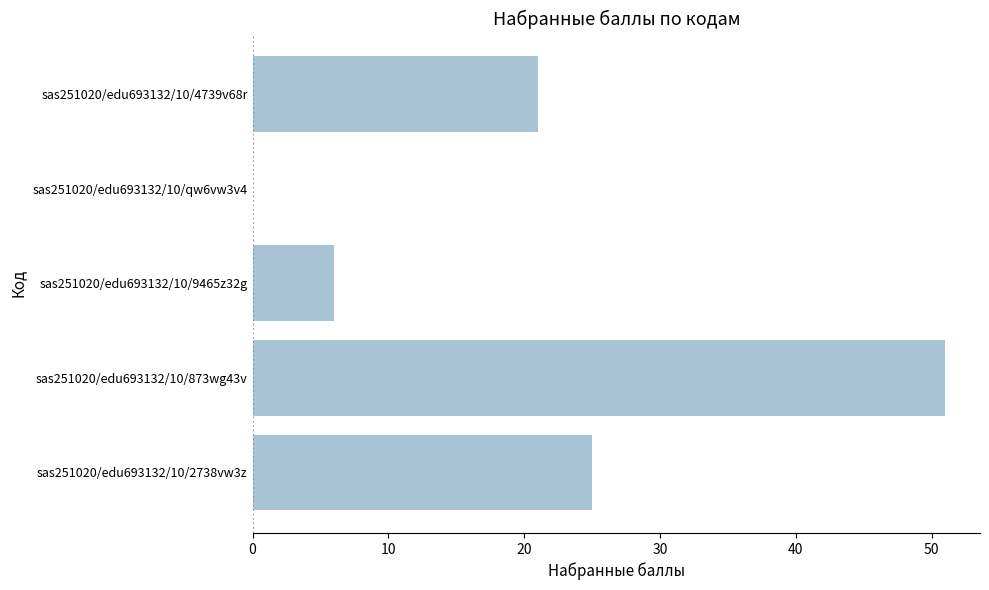

Which category has the highest value across all series?

sas251020/edu693132/10/873wg43v